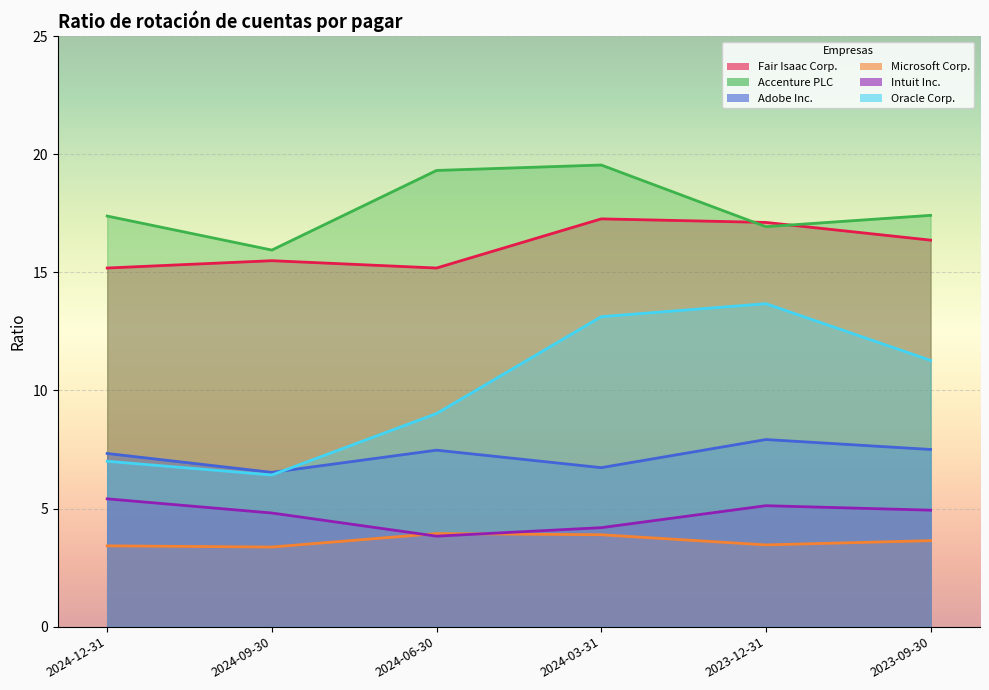

True or false: Intuit Inc. and Fair Isaac Corp. cross at least once.

False